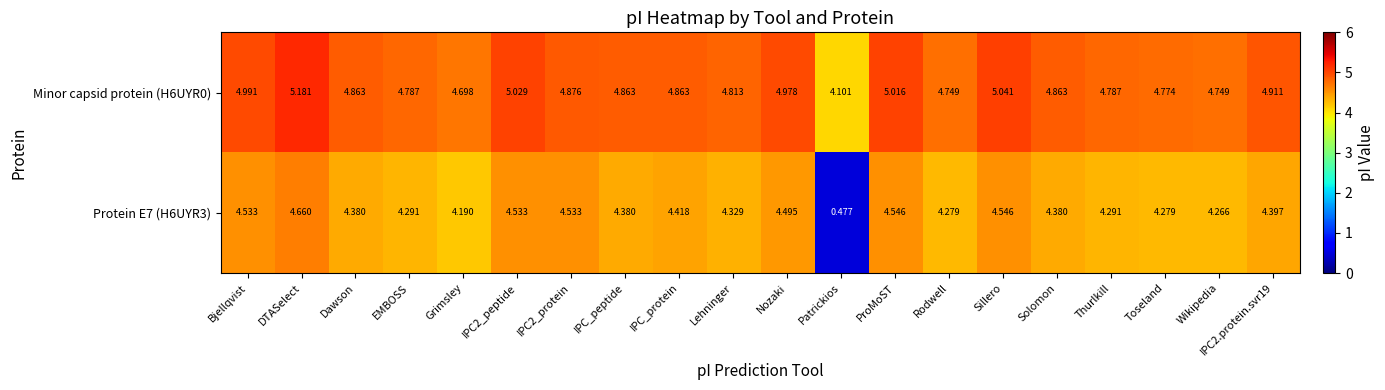

Where is Protein E7 (H6UYR3) nearest to the value 2?

Patrickios